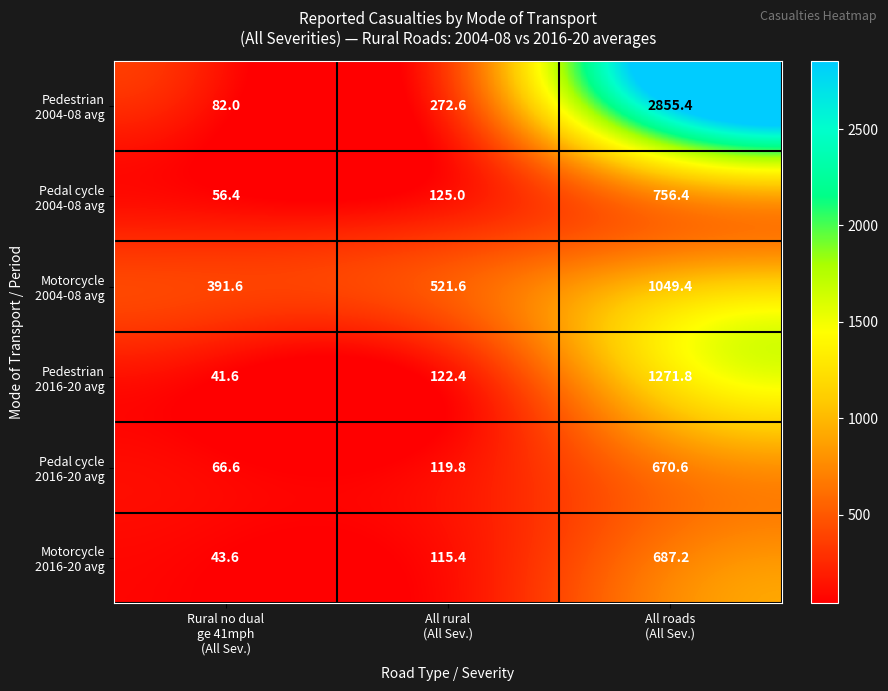

What is the greatest value displayed?

2855.4